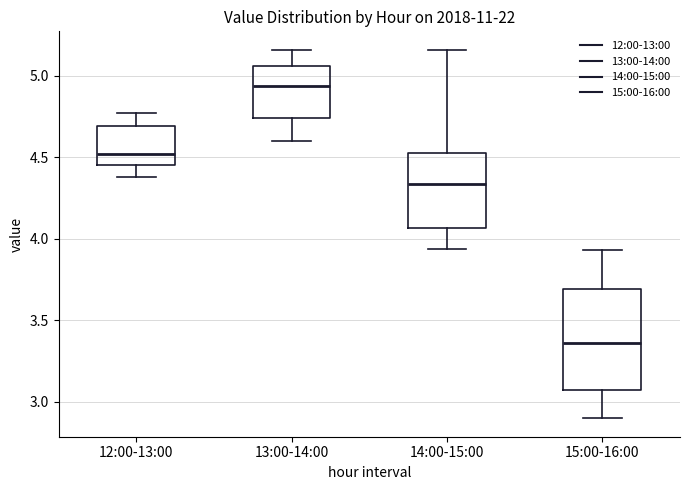

Which box is the tallest, from its lower edge to its upper edge?

15:00-16:00